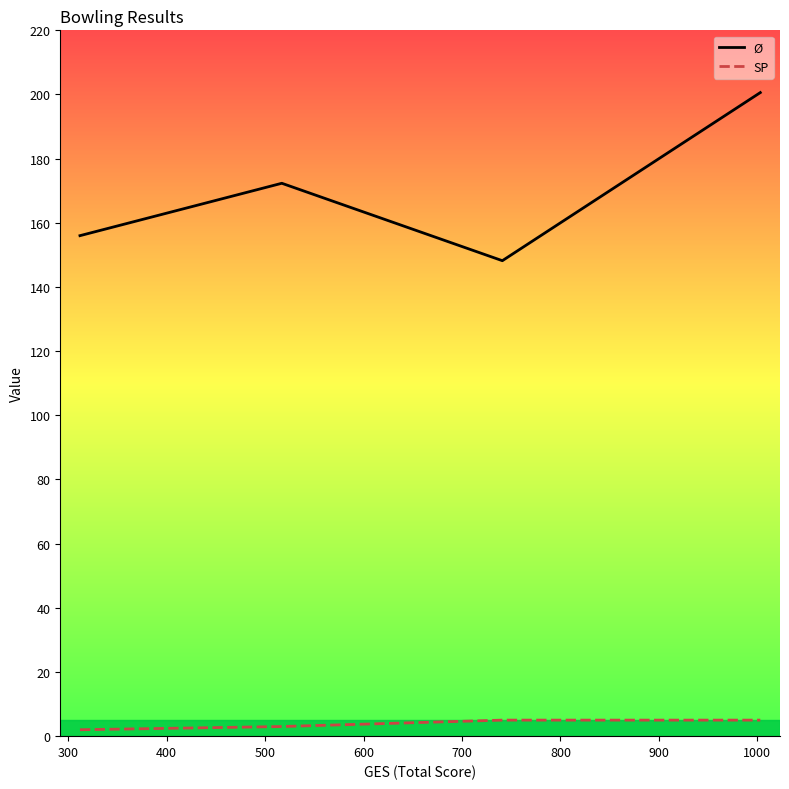

What is the maximum value shown in the chart?

200.6